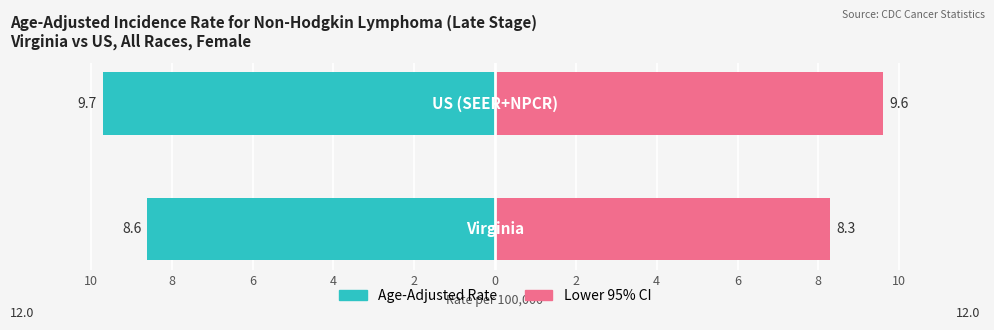

Are the bars grouped side by side (vs. stacked)?

Yes